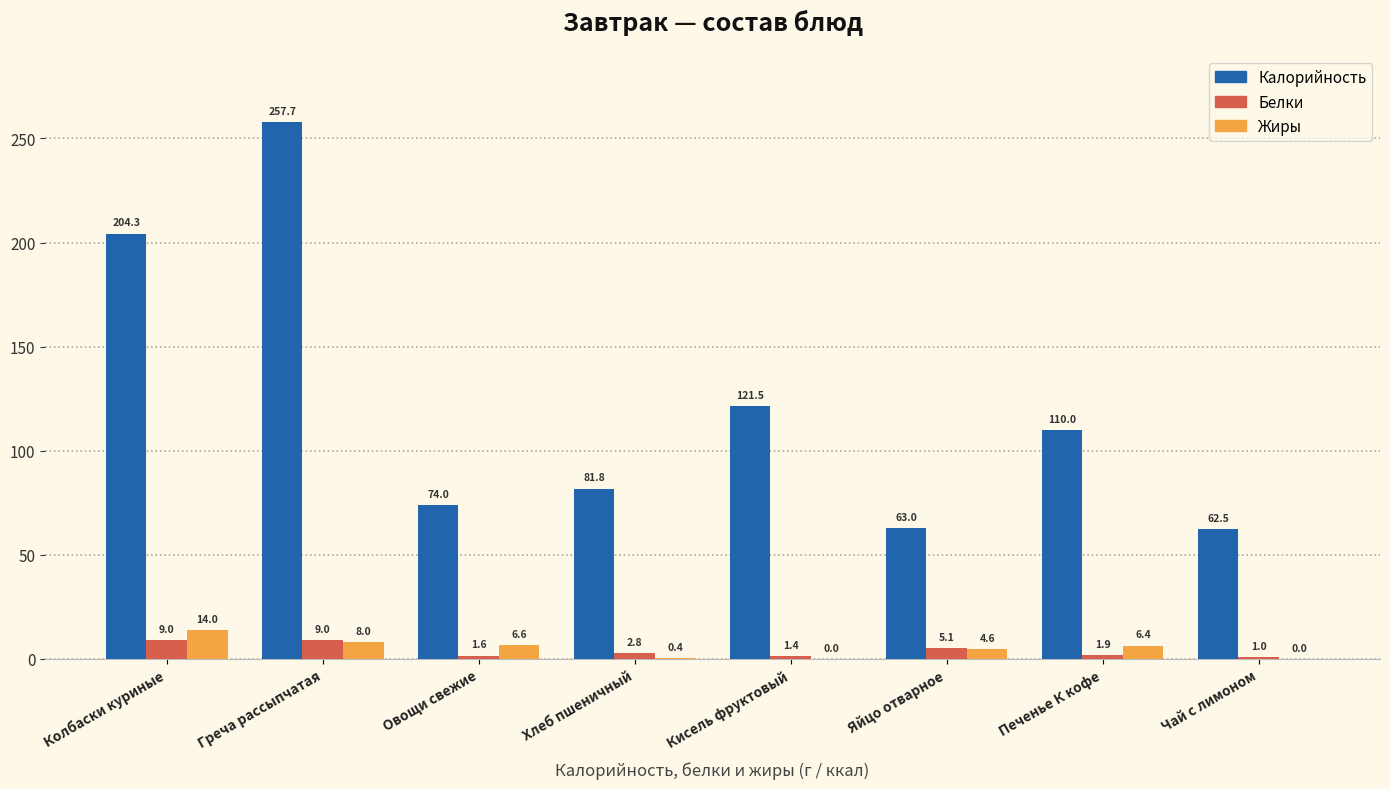

The value of Калорийность at Хлеб пшеничный is 81.8. True or false?

True